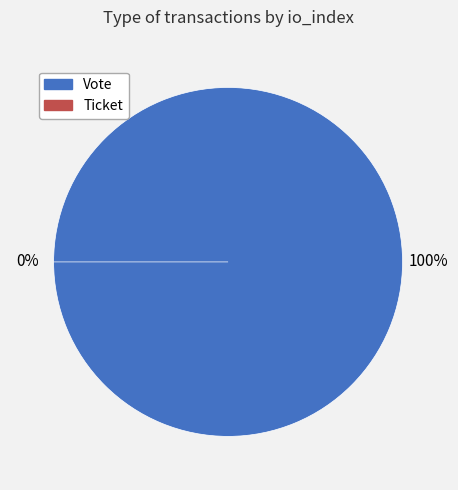

Which category accounts for the majority?

Vote